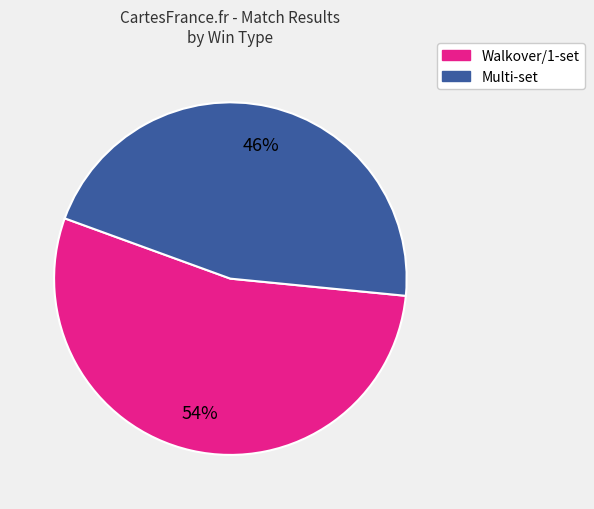

Does any single category account for the majority?

Yes